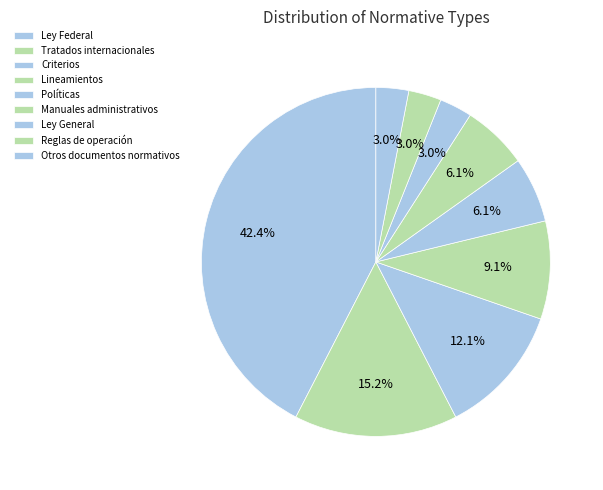

To the nearest percent, what portion does Lineamientos represent?

9%